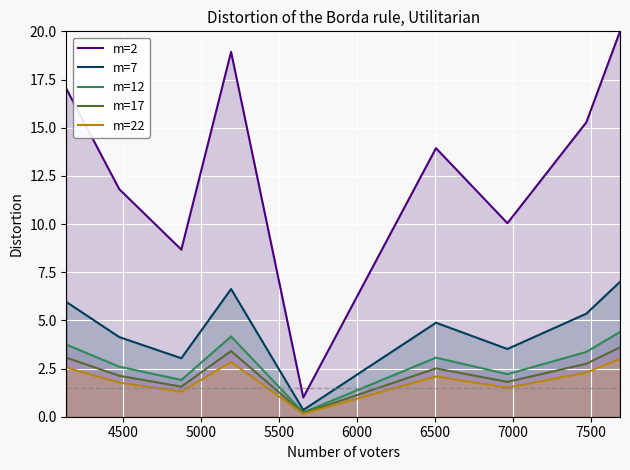

What is the value of the m=12 point at the 8th from the left?

3.4